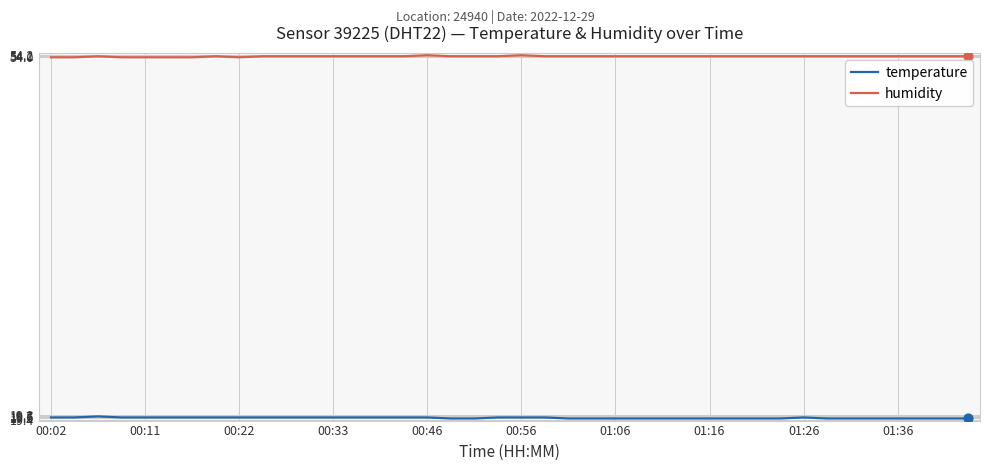

Which series has the largest total across all categories?

humidity